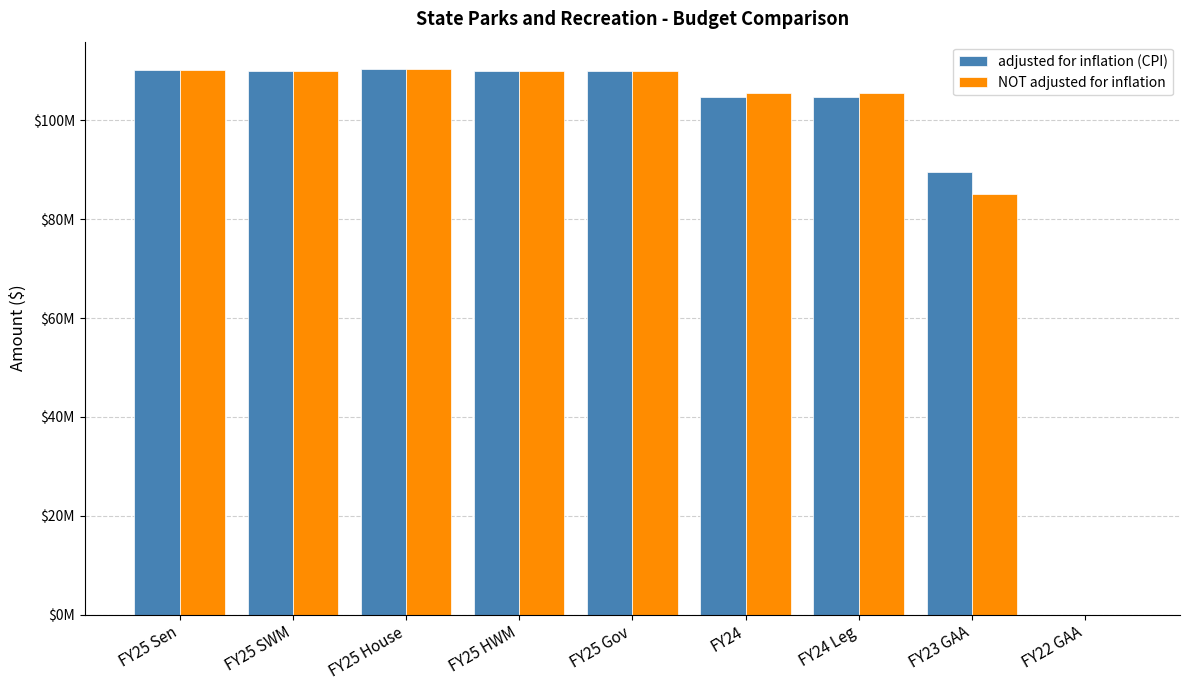

Where is adjusted for inflation (CPI) nearest to the value 55197280?

FY23 GAA